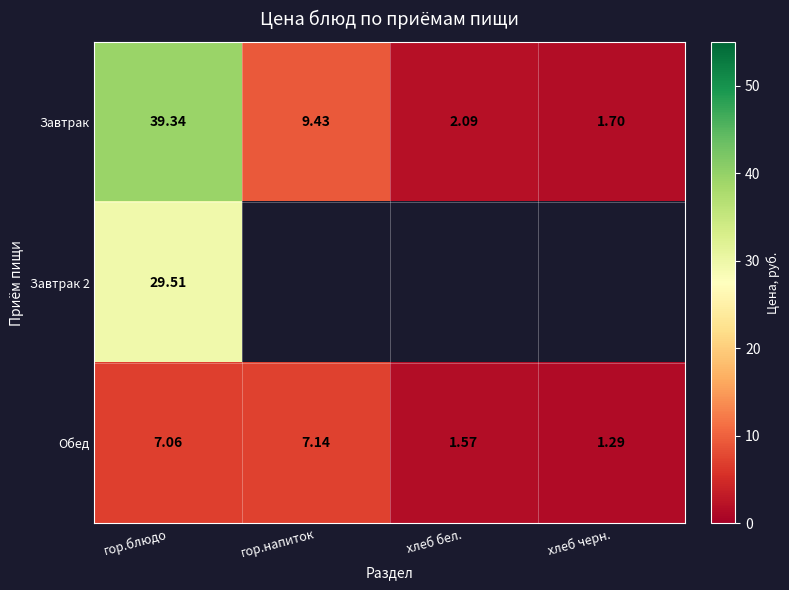

Is the value of Обед at гор.блюдо greater than the value of Завтрак at хлеб черн.?

Yes